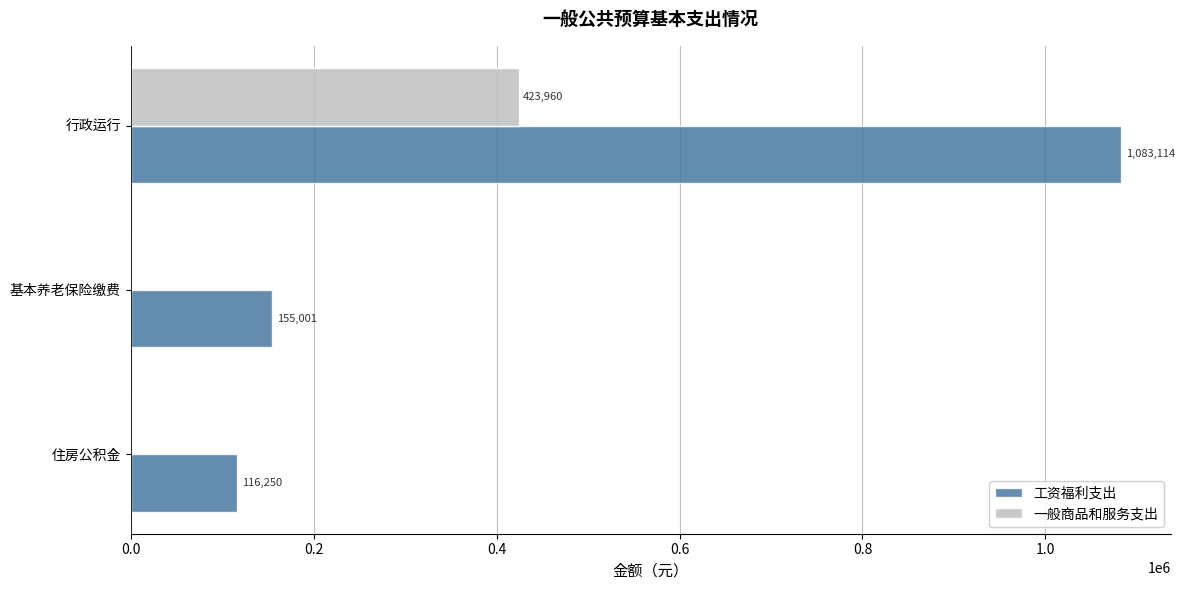

What are all the series names shown in the legend?

工资福利支出, 一般商品和服务支出